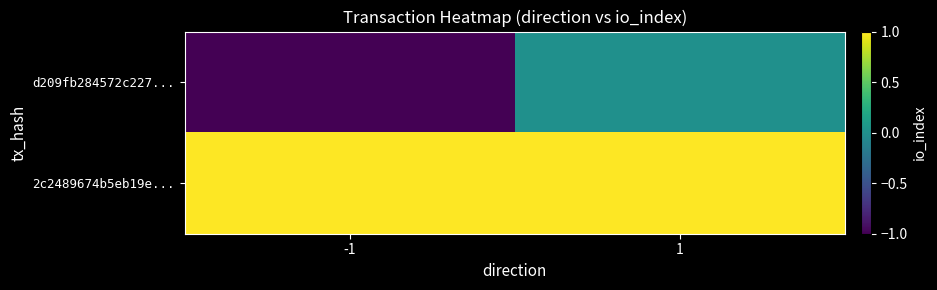

What is the spread (max minus min) of values at 1?

1